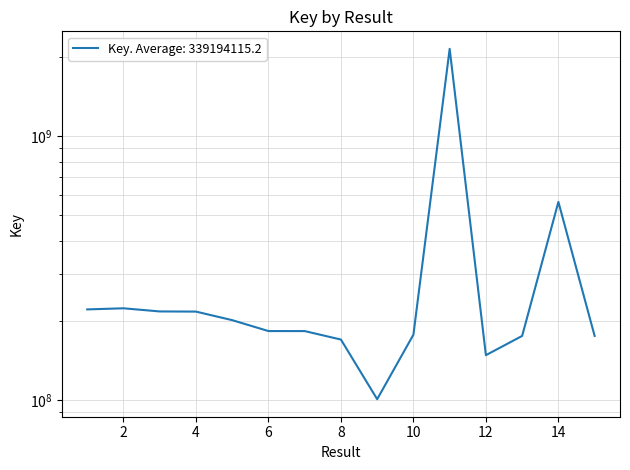

Approximately how many times larger is the value at 7 compared to 10?

1.0